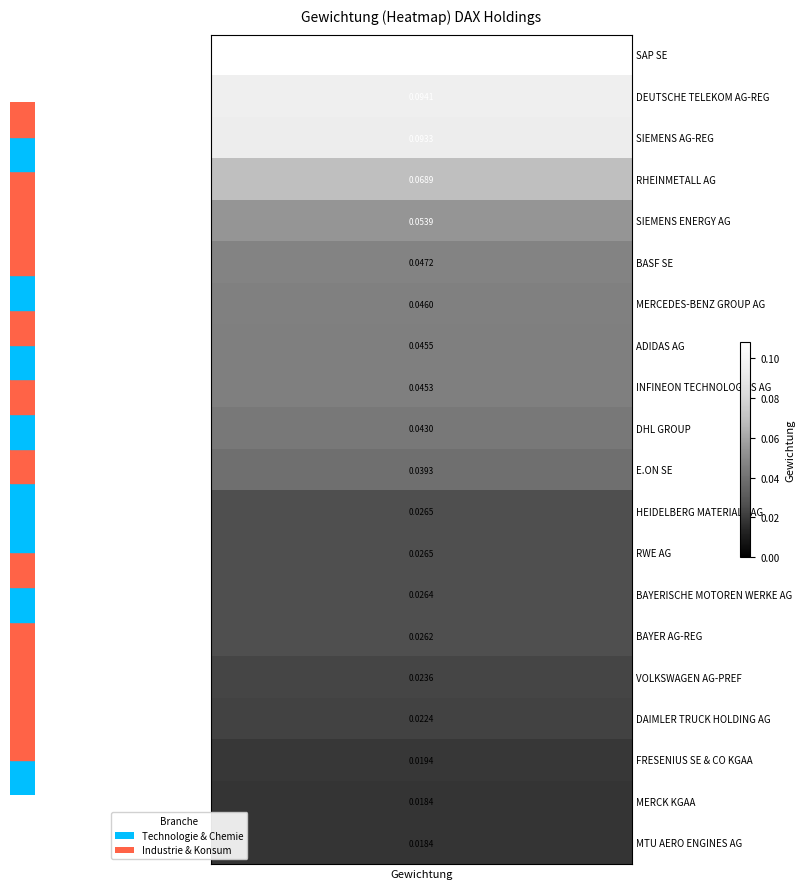

How many values are between 0 and 1?

20